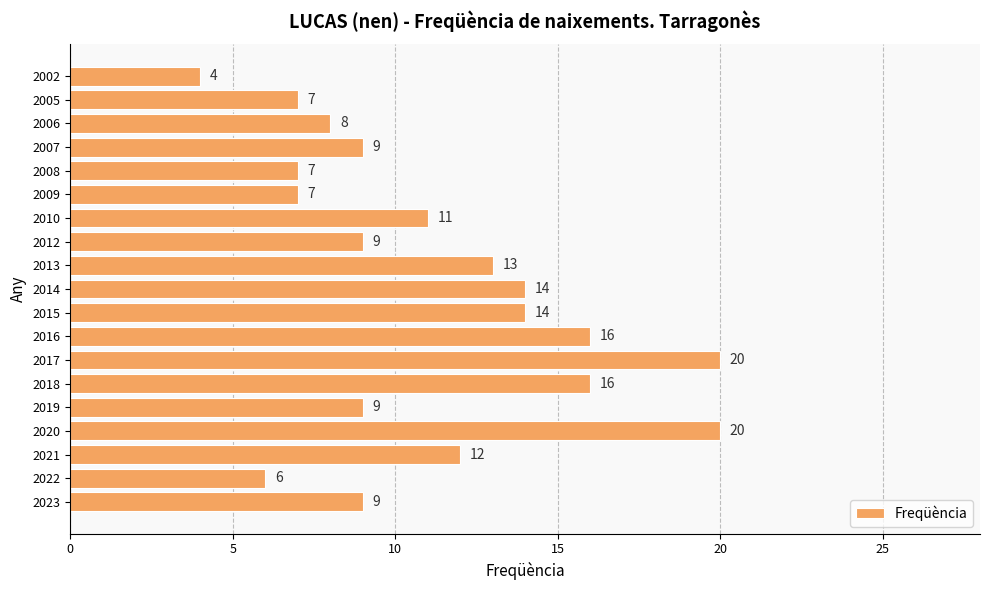

What is the ratio of the value at 2018 to the value at 2017?

0.8